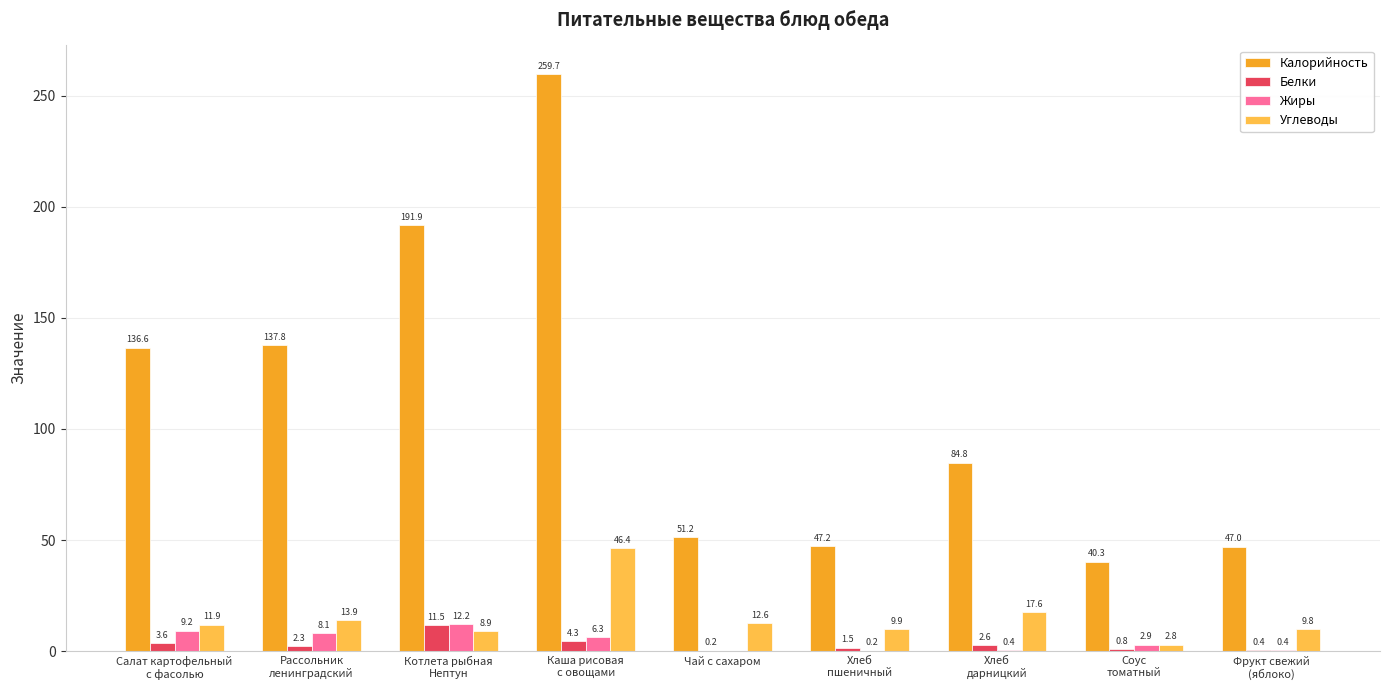

Are the bars horizontal?

No